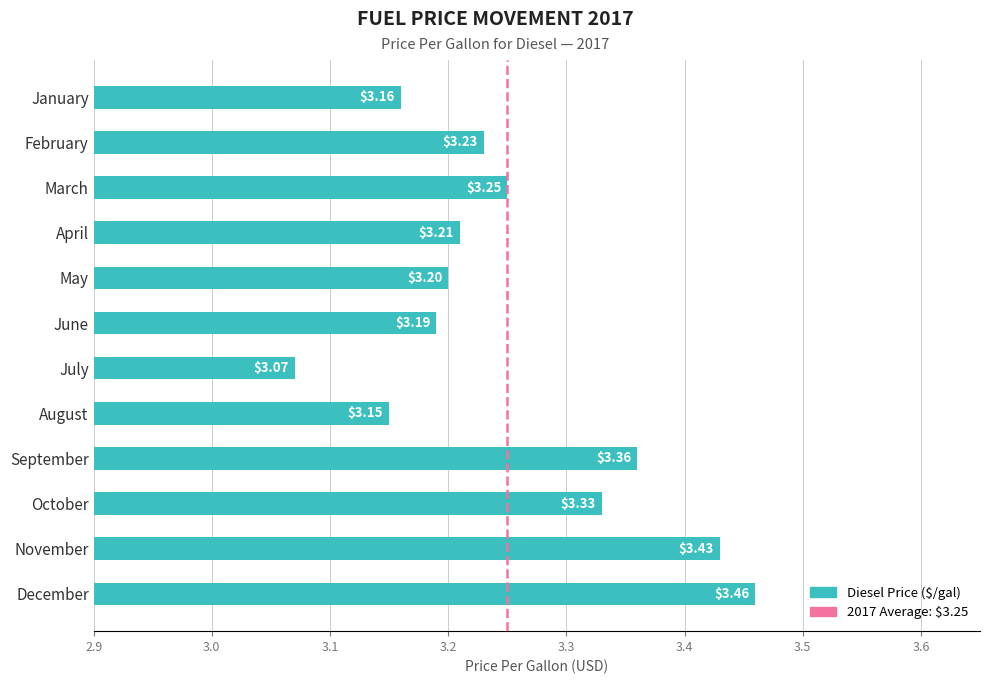

Count the values in the range 3 to 4.

12